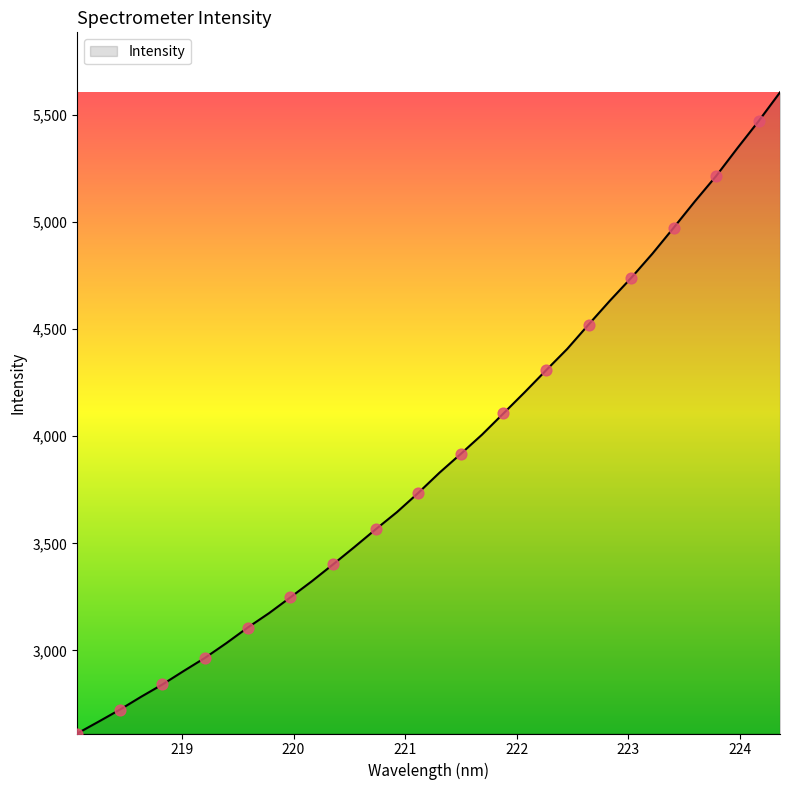

What is the greatest value displayed?

5606.4